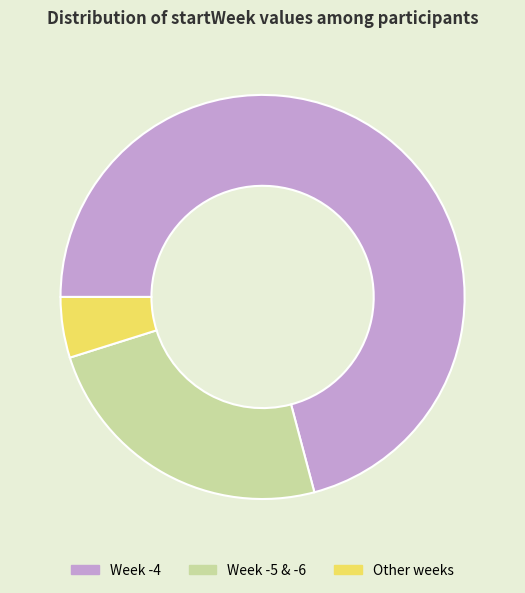

Is the sum of Other weeks and Week -5 & -6 greater than half?

No